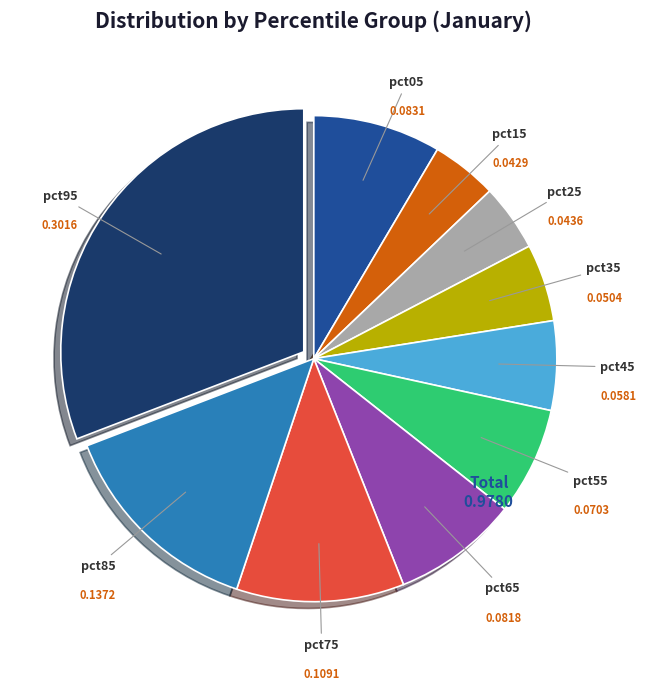

Is there any slice that represents more than half of the pie?

No